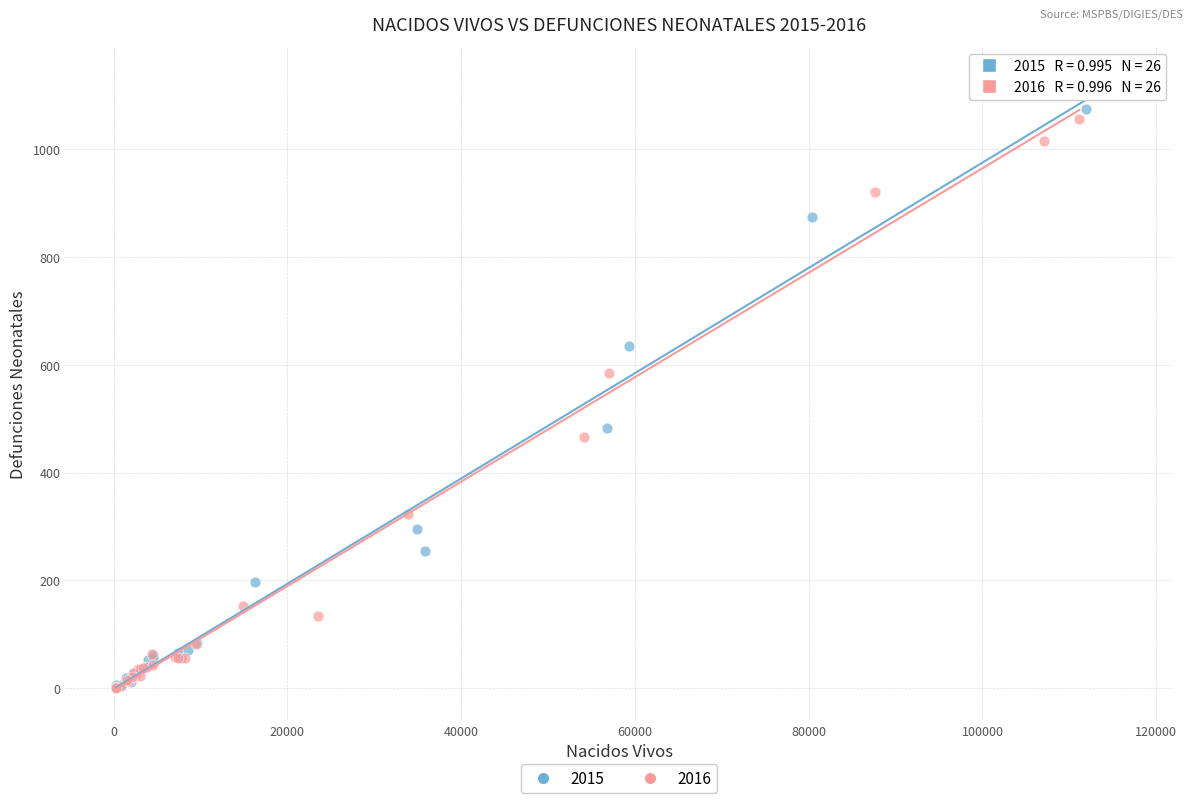

Which series contains the highest Y value?

2015